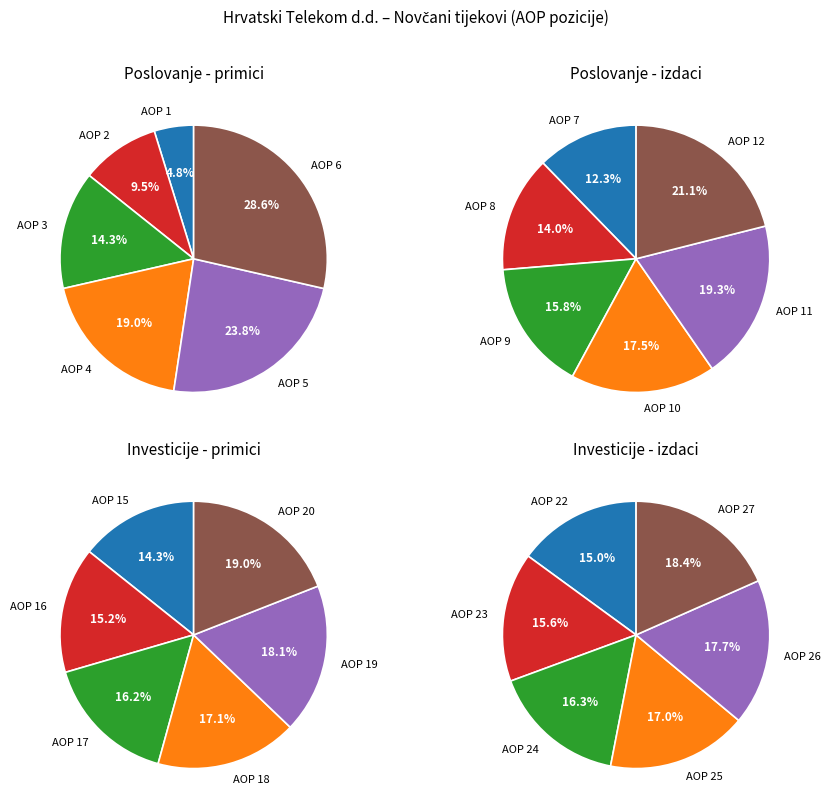

Does any single category account for the majority?

No